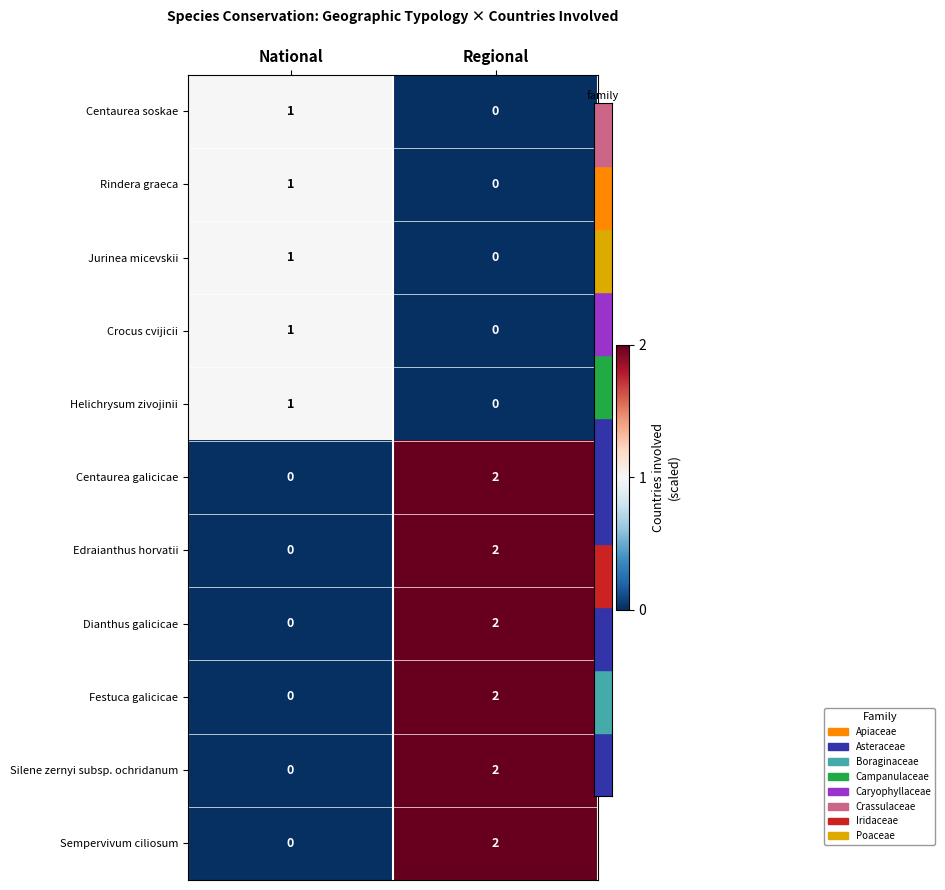

The value of Silene zernyi subsp. ochridanum at Regional is 1. True or false?

False